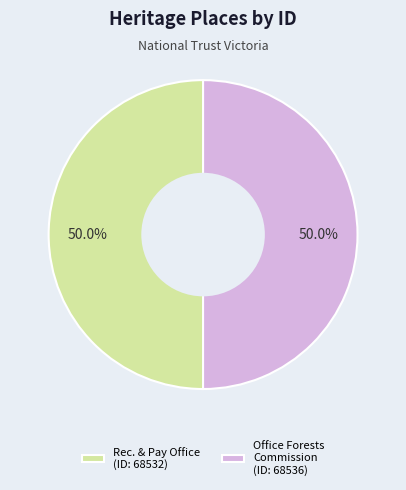

What is the ratio of the value at Rec. & Pay Office (ID: 68532) to the value at Office Forests Commission (ID: 68536)?

1.0